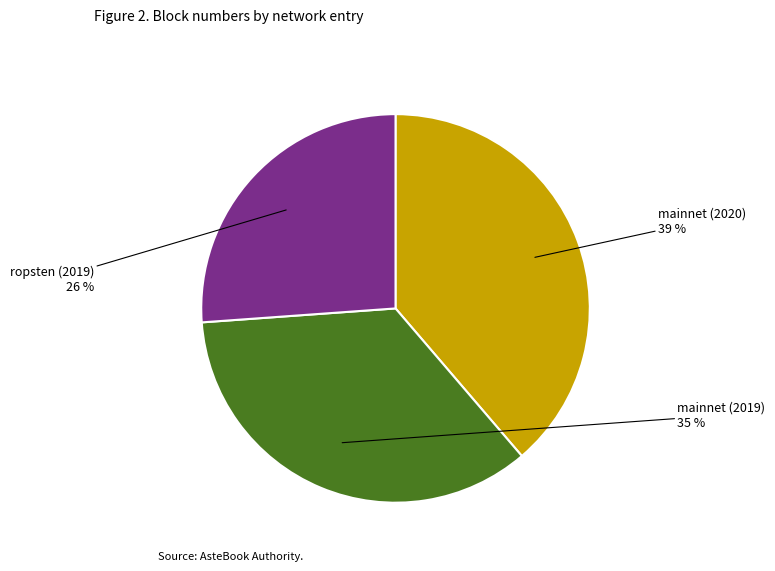

Count the number of slices in the pie.

3